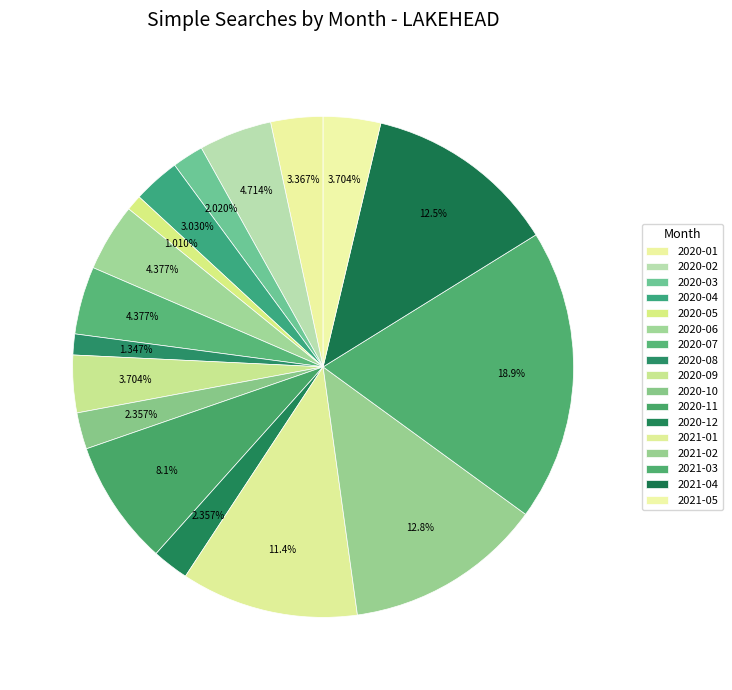

What percentage is the 2020-10 slice, to the nearest percent?

2%